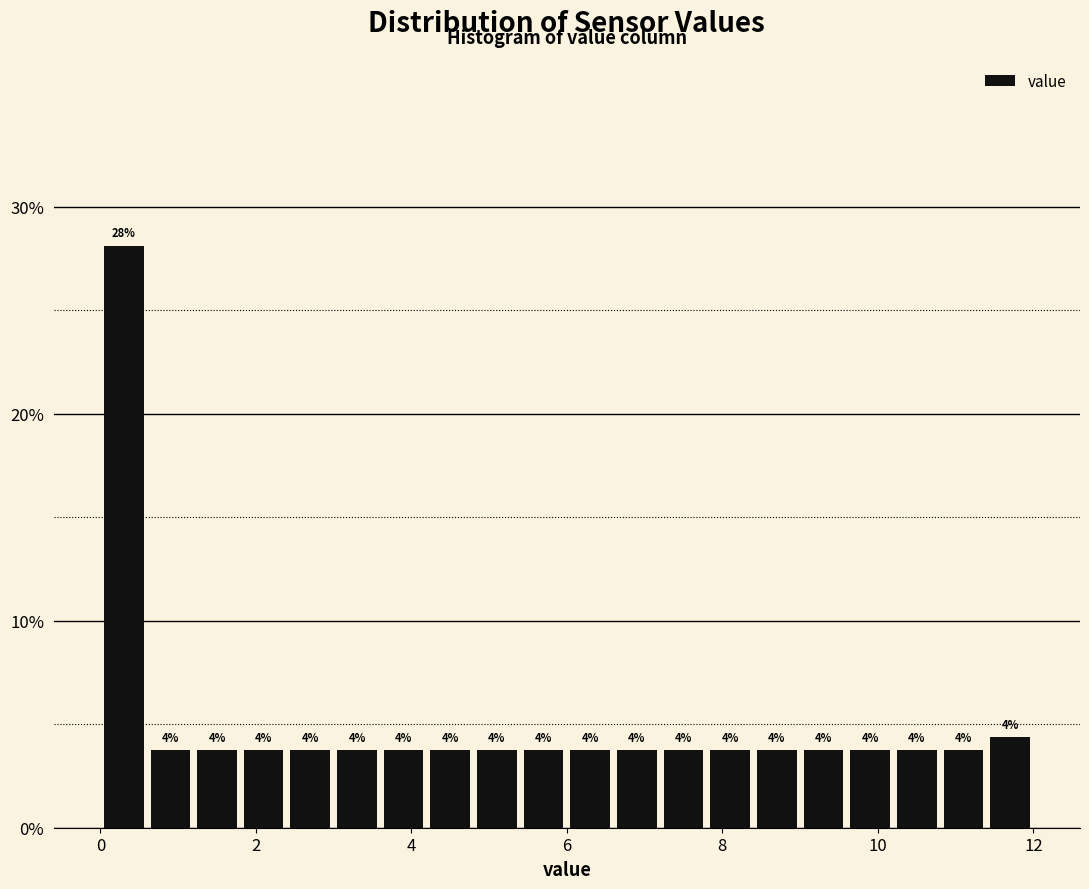

Read against the x-axis, roughly where is the centre of the tallest bar?

0.4